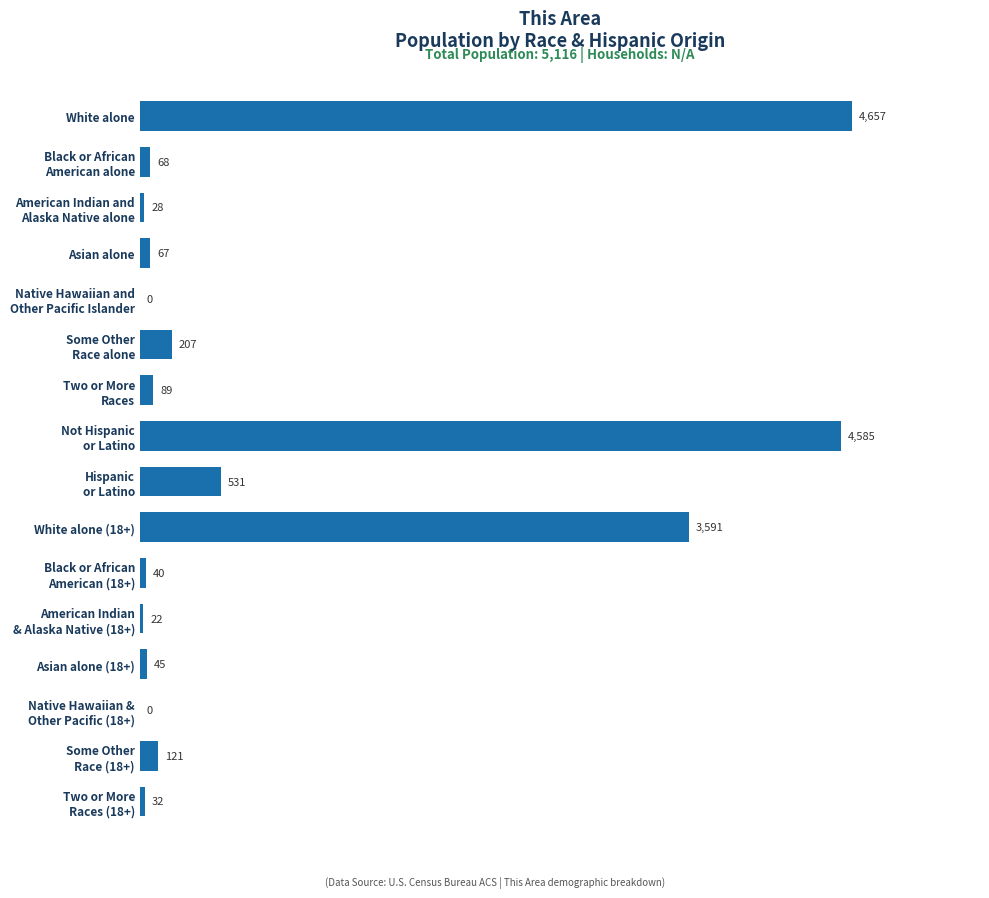

What is the average value?

880